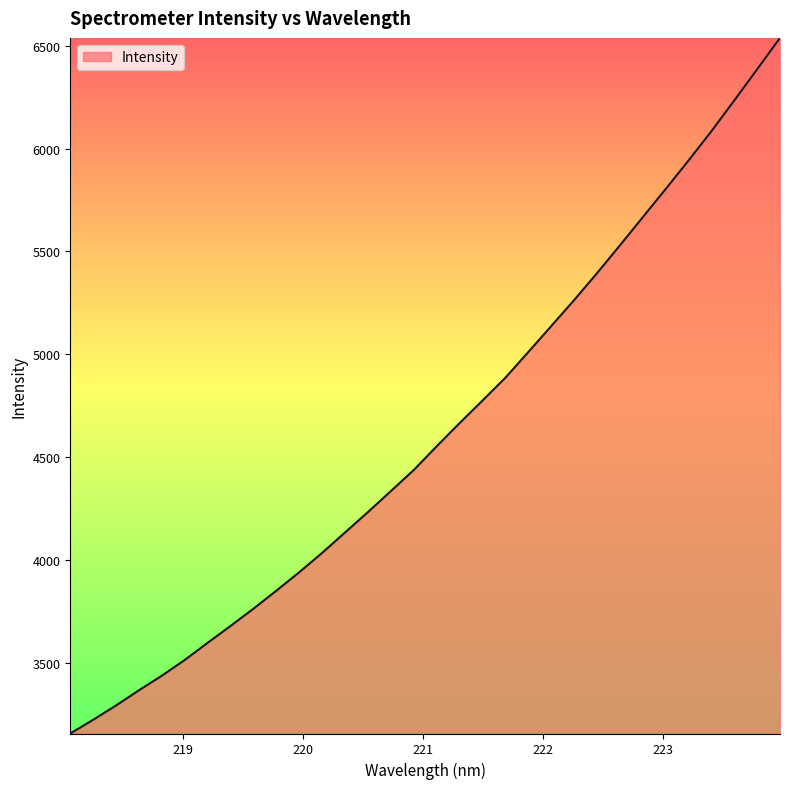

What is the smallest value displayed?

3158.4